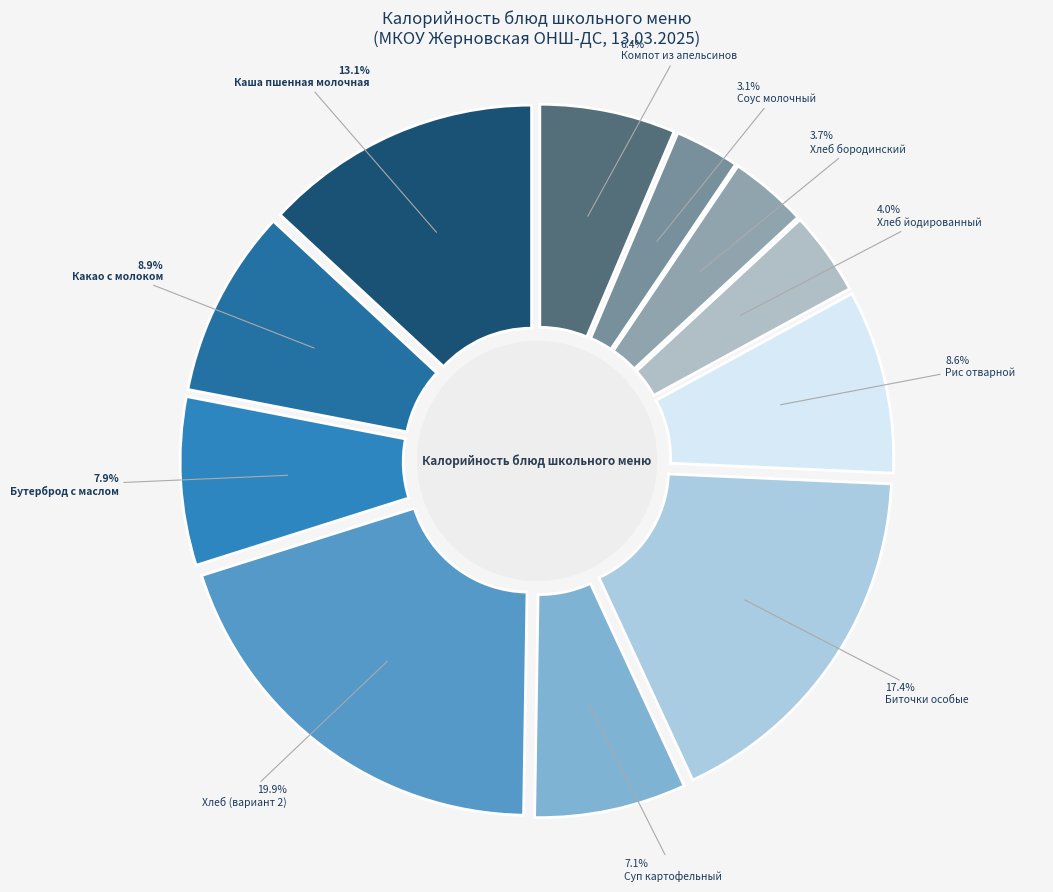

To the nearest percent, what is the difference between the largest and smallest slice percentages?

17%